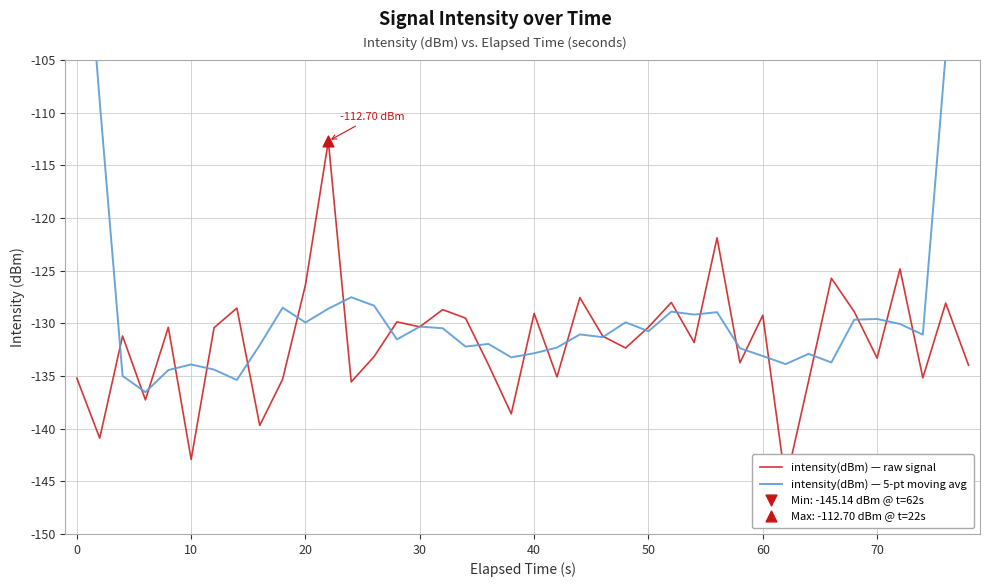

What are all the series names shown in the legend?

intensity(dBm) — raw signal, intensity(dBm) — 5-pt moving avg